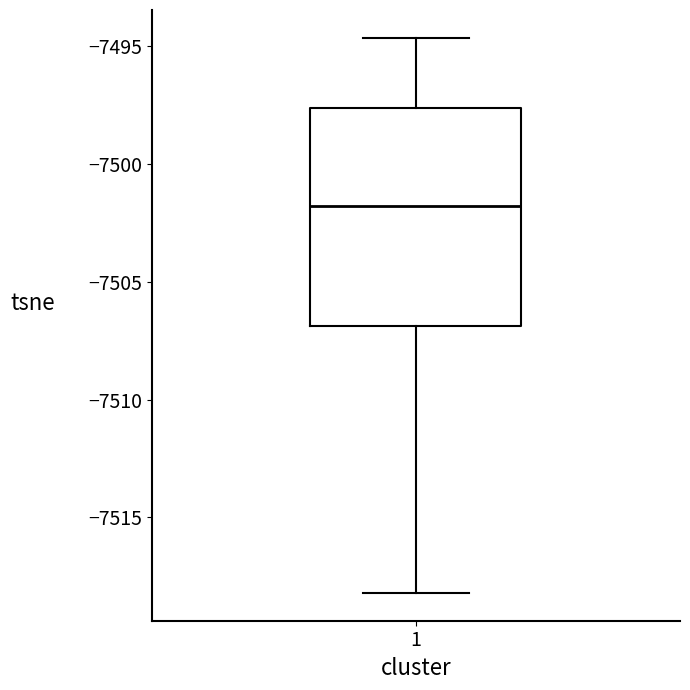

Where does the lower whisker of the box at x = 1 end on the y-axis? The values are not printed on the chart, so give them approximately, as read against the axis.

-7518.0